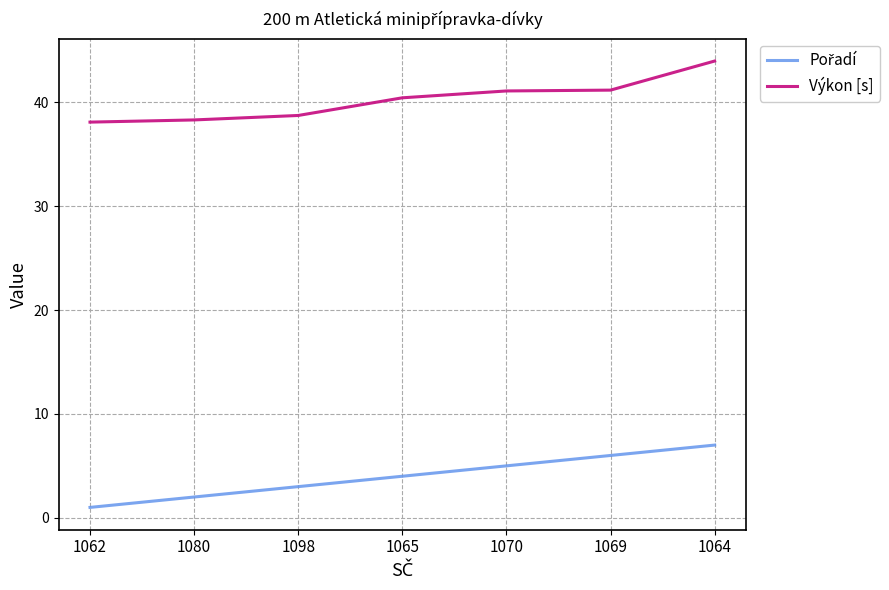

What position from the right is 1098?

5